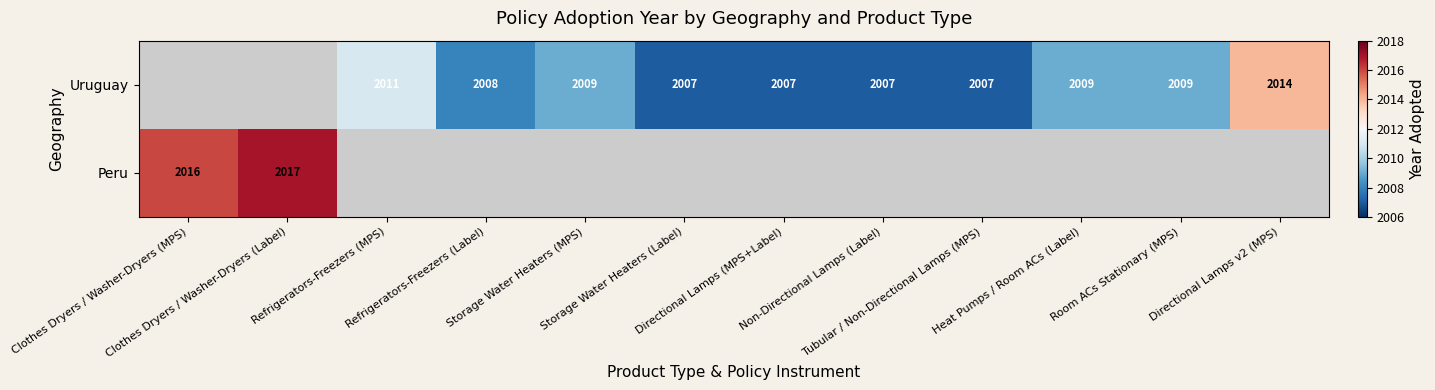

At which label does Uruguay reach its peak?

Directional Lamps v2 (MPS)